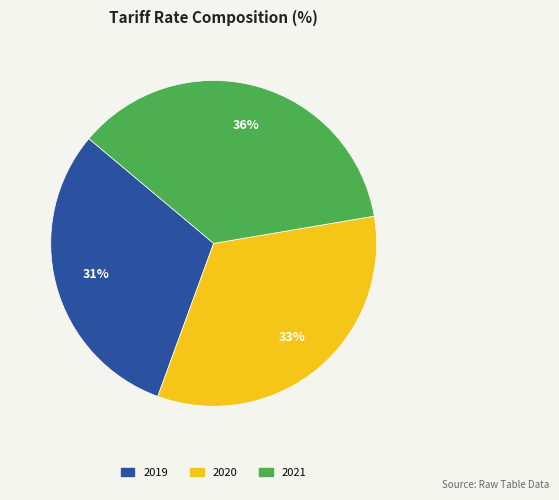

To the nearest percent, what is the combined percentage of 2020 and 2019?

64%